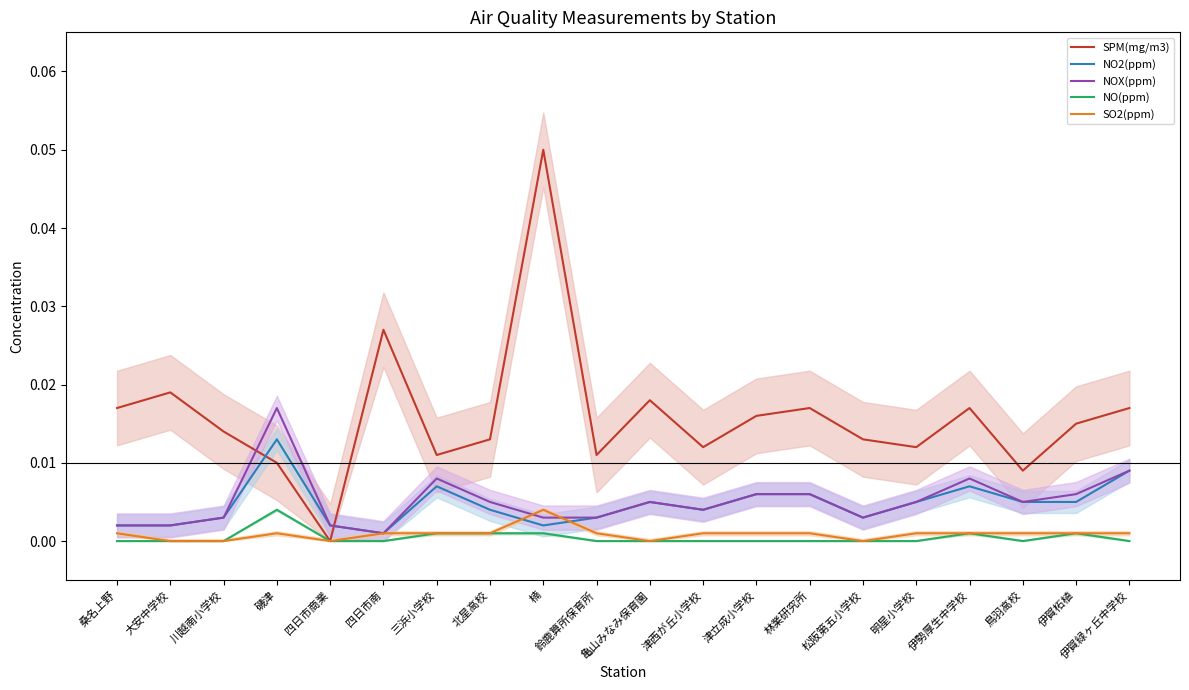

Reading left to right, what are all the values shown in this chart?

SPM(mg/m3): 桑名上野=0.0	大安中学校=0.0	川越南小学校=0.0	磯津=0.0	四日市商業=0.0	四日市南=0.0	三浜小学校=0.0	北星高校=0.0	楠=0.1	鈴鹿算所保育所=0.0	亀山みなみ保育園=0.0	津西が丘小学校=0.0	津立成小学校=0.0	林業研究所=0.0	松阪第五小学校=0.0	明星小学校=0.0	伊勢厚生中学校=0.0	鳥羽高校=0.0	伊賀柘植=0.0	伊賀緑ヶ丘中学校=0.0
NO2(ppm): 桑名上野=0.0	大安中学校=0.0	川越南小学校=0.0	磯津=0.0	四日市商業=0.0	四日市南=0.0	三浜小学校=0.0	北星高校=0.0	楠=0.0	鈴鹿算所保育所=0.0	亀山みなみ保育園=0.0	津西が丘小学校=0.0	津立成小学校=0.0	林業研究所=0.0	松阪第五小学校=0.0	明星小学校=0.0	伊勢厚生中学校=0.0	鳥羽高校=0.0	伊賀柘植=0.0	伊賀緑ヶ丘中学校=0.0
NOX(ppm): 桑名上野=0.0	大安中学校=0.0	川越南小学校=0.0	磯津=0.0	四日市商業=0.0	四日市南=0.0	三浜小学校=0.0	北星高校=0.0	楠=0.0	鈴鹿算所保育所=0.0	亀山みなみ保育園=0.0	津西が丘小学校=0.0	津立成小学校=0.0	林業研究所=0.0	松阪第五小学校=0.0	明星小学校=0.0	伊勢厚生中学校=0.0	鳥羽高校=0.0	伊賀柘植=0.0	伊賀緑ヶ丘中学校=0.0
NO(ppm): 桑名上野=0.0	大安中学校=0.0	川越南小学校=0.0	磯津=0.0	四日市商業=0.0	四日市南=0.0	三浜小学校=0.0	北星高校=0.0	楠=0.0	鈴鹿算所保育所=0.0	亀山みなみ保育園=0.0	津西が丘小学校=0.0	津立成小学校=0.0	林業研究所=0.0	松阪第五小学校=0.0	明星小学校=0.0	伊勢厚生中学校=0.0	鳥羽高校=0.0	伊賀柘植=0.0	伊賀緑ヶ丘中学校=0.0
SO2(ppm): 桑名上野=0.0	大安中学校=0.0	川越南小学校=0.0	磯津=0.0	四日市商業=0.0	四日市南=0.0	三浜小学校=0.0	北星高校=0.0	楠=0.0	鈴鹿算所保育所=0.0	亀山みなみ保育園=0.0	津西が丘小学校=0.0	津立成小学校=0.0	林業研究所=0.0	松阪第五小学校=0.0	明星小学校=0.0	伊勢厚生中学校=0.0	鳥羽高校=0.0	伊賀柘植=0.0	伊賀緑ヶ丘中学校=0.0